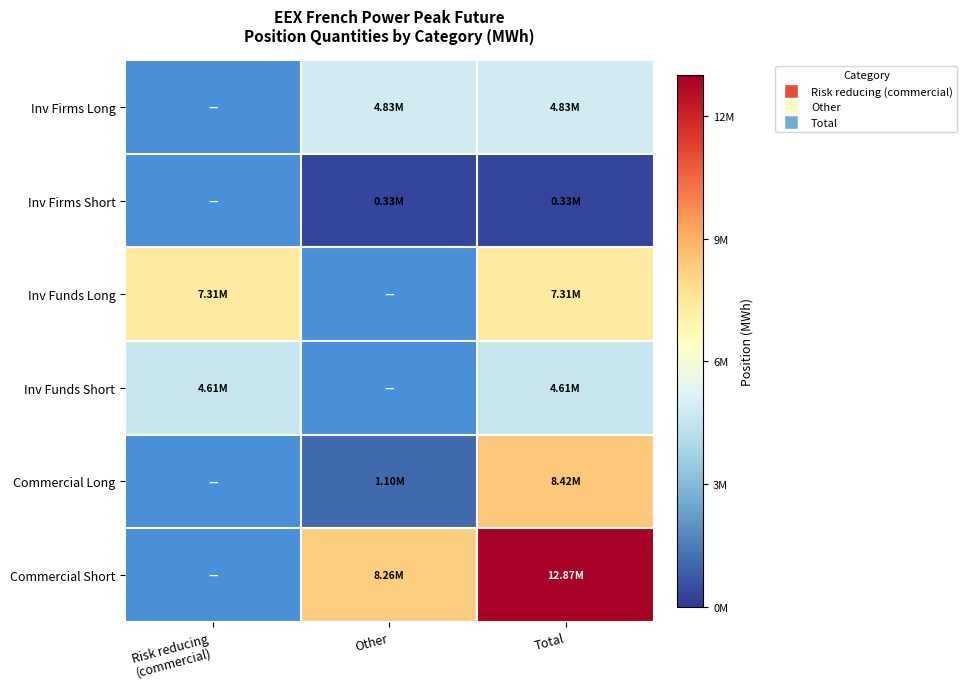

Between Other and Total, which series saw the biggest shift?

Commercial Long